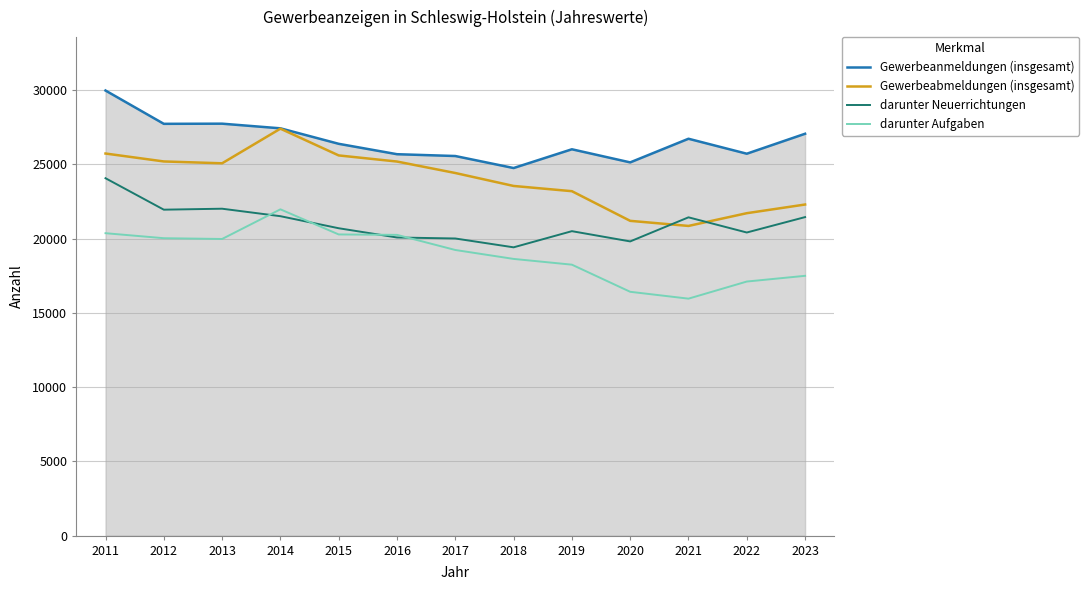

Which series changed the most between 2013 and 2022?

Gewerbeabmeldungen (insgesamt)